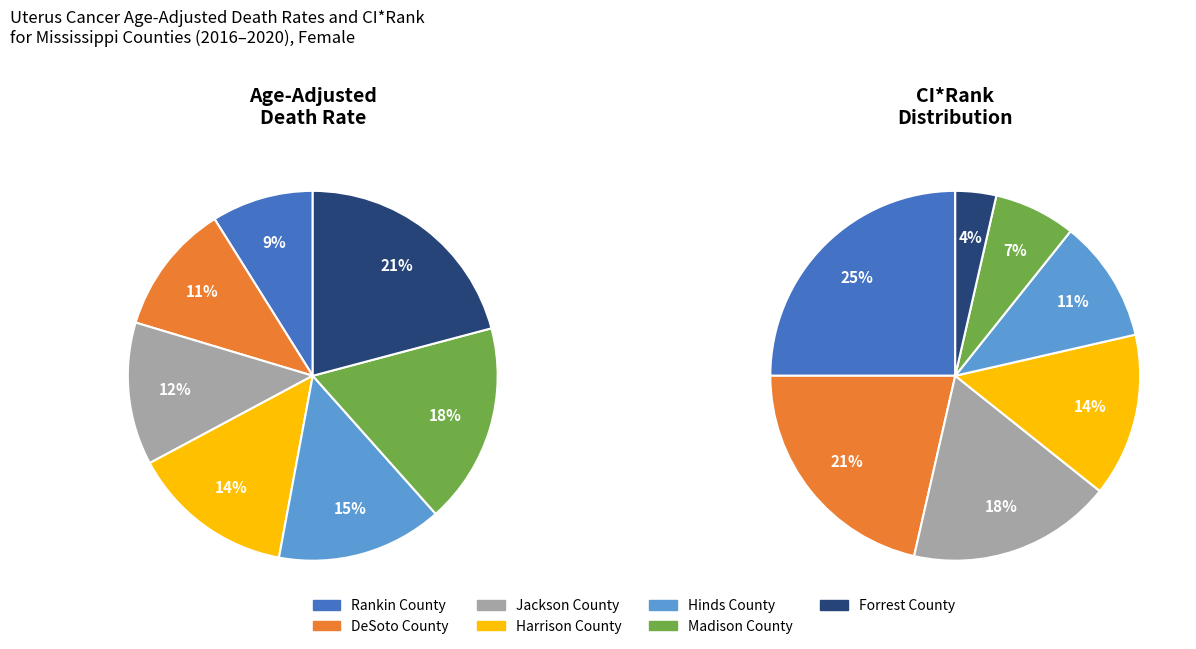

The DeSoto County slice represents 5% of the pie. True or false?

False